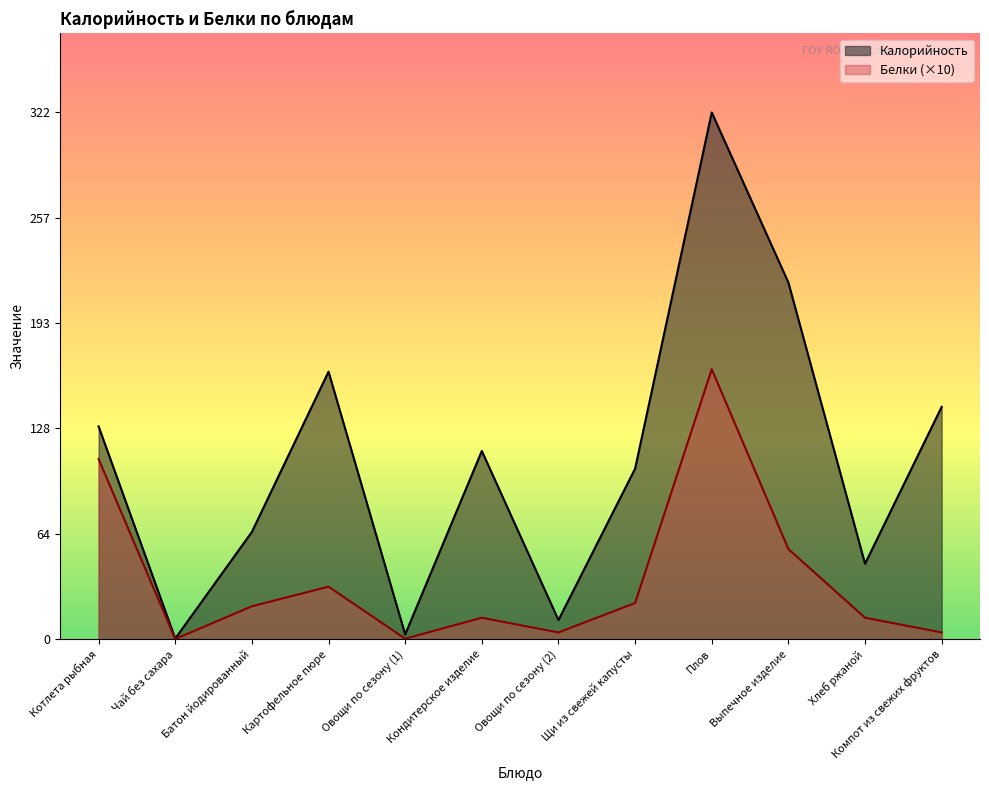

What is the total value across all series at Батон йодированный?

85.5